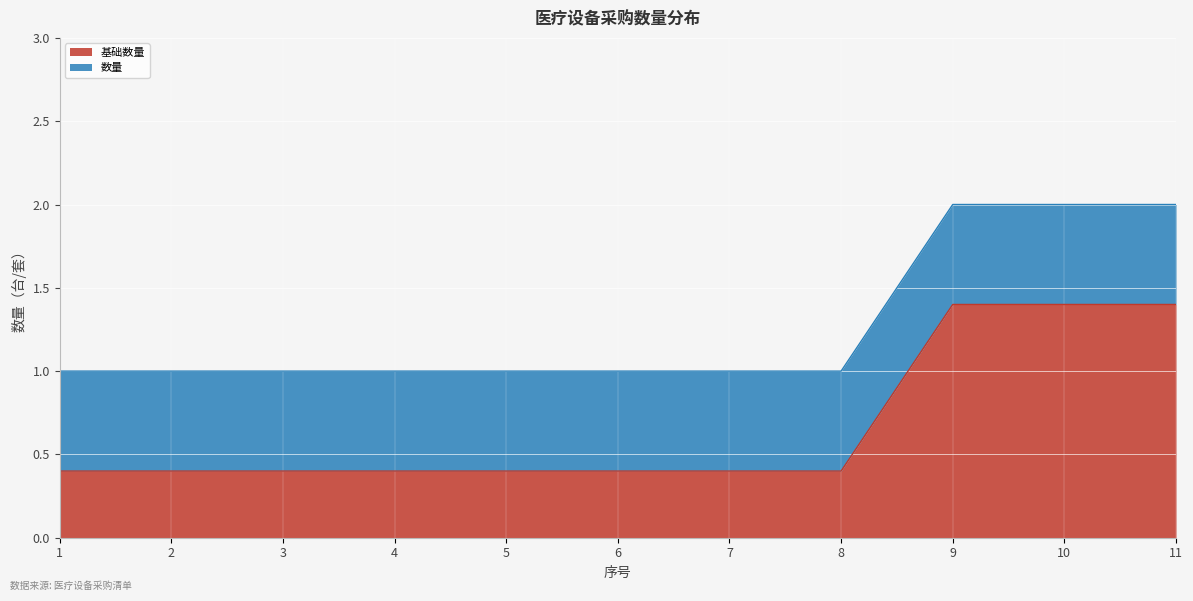

The chart shows a value of 2.4 at 11. True or false?

False